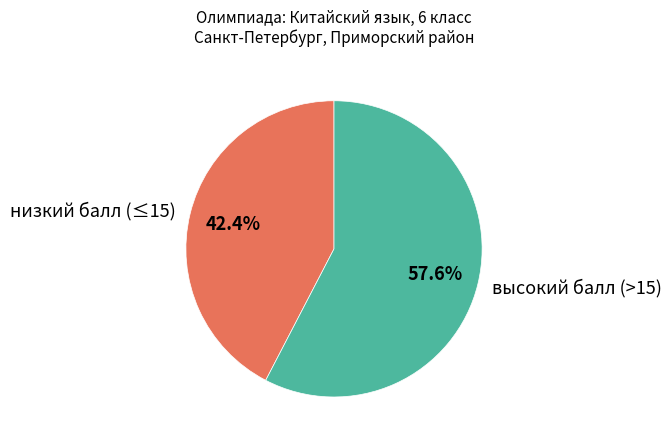

What portion of the pie excludes низкий балл (≤15)?

57.6%